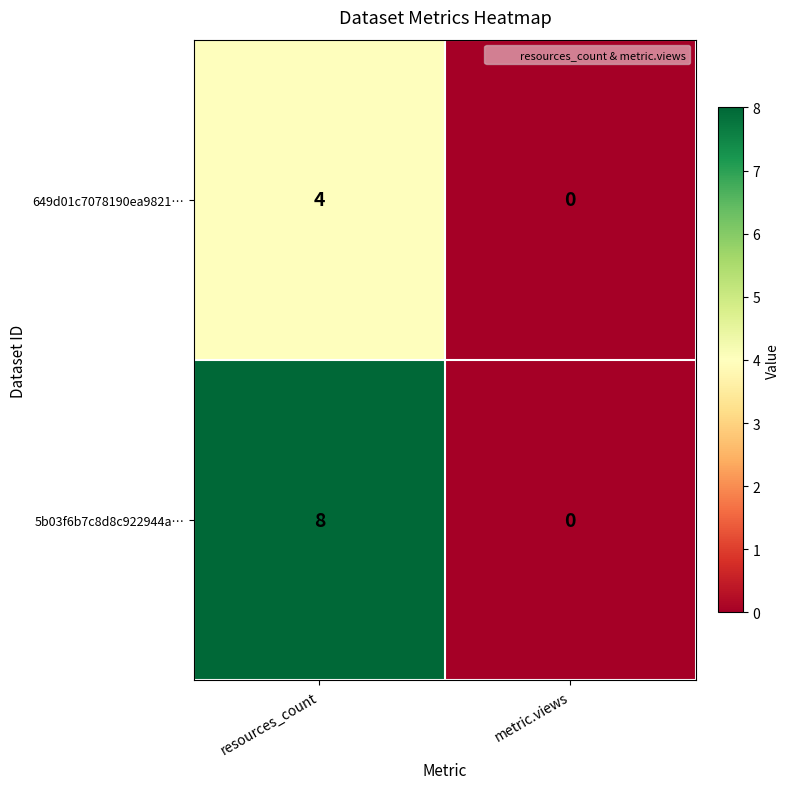

What is the average value of the 5b03f6b7c8d8c922944a… series?

4